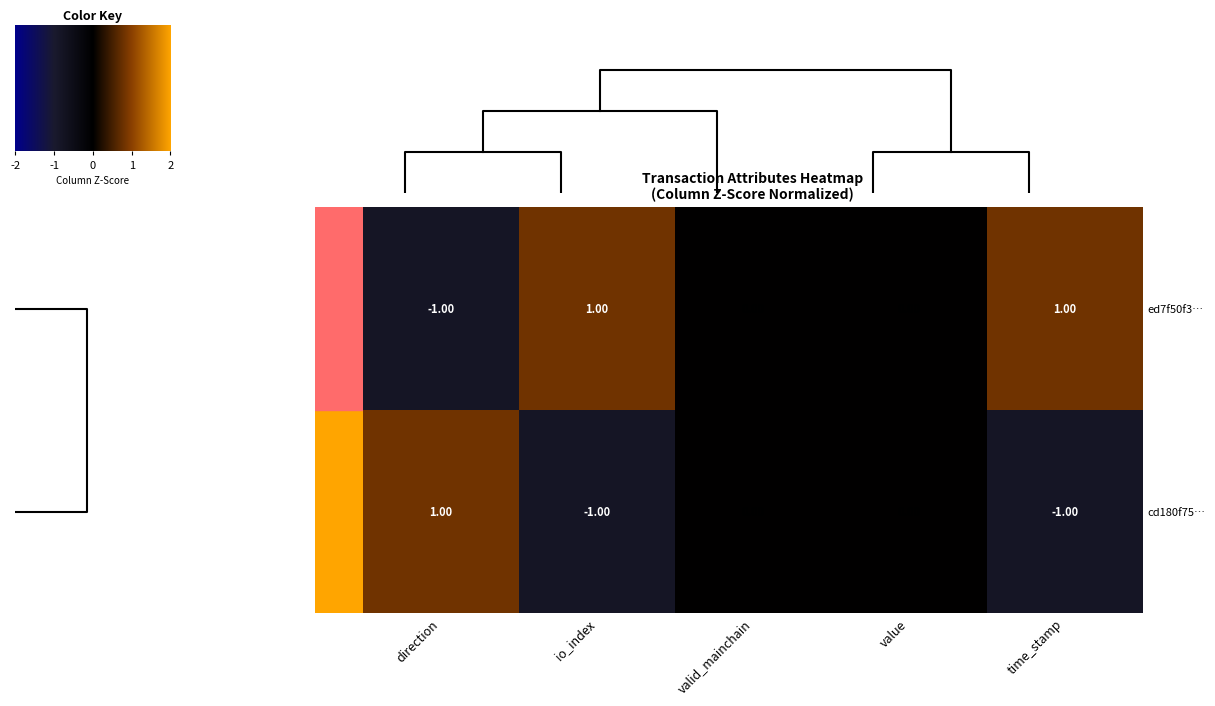

What is the difference between the maximum and minimum values in the ed7f50f3… series?

2